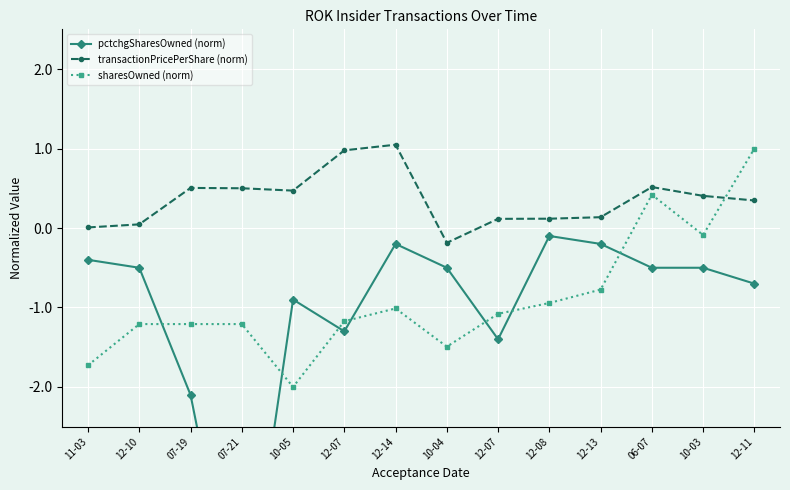

At which label does transactionPricePerShare (norm) first exceed 0?

11-03